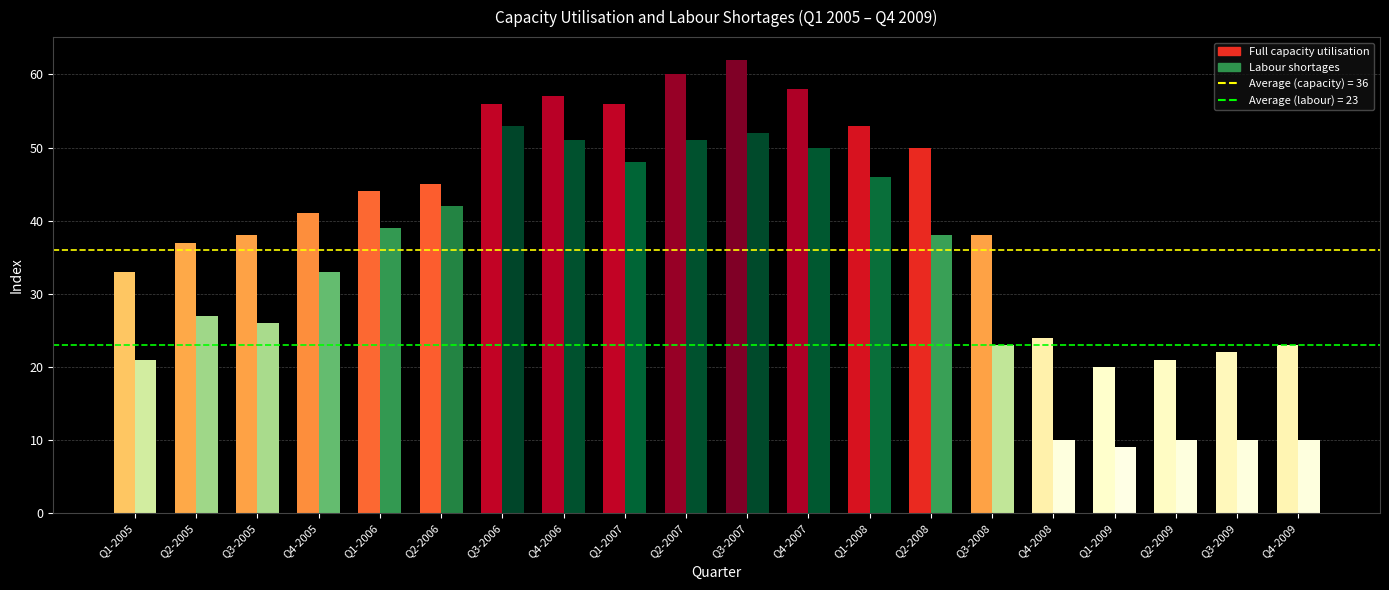

Is the value of Average (labour) at Q1-2005 greater than the value of Average (capacity) at Q2-2005?

No